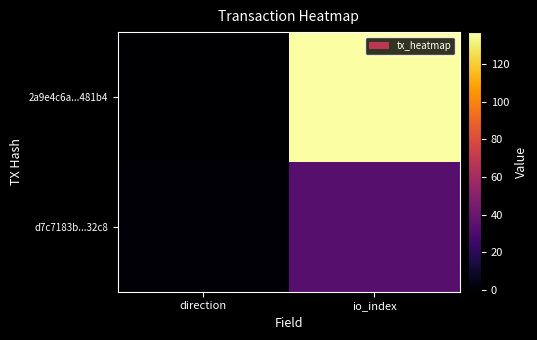

What is the maximum value shown in the chart?

137